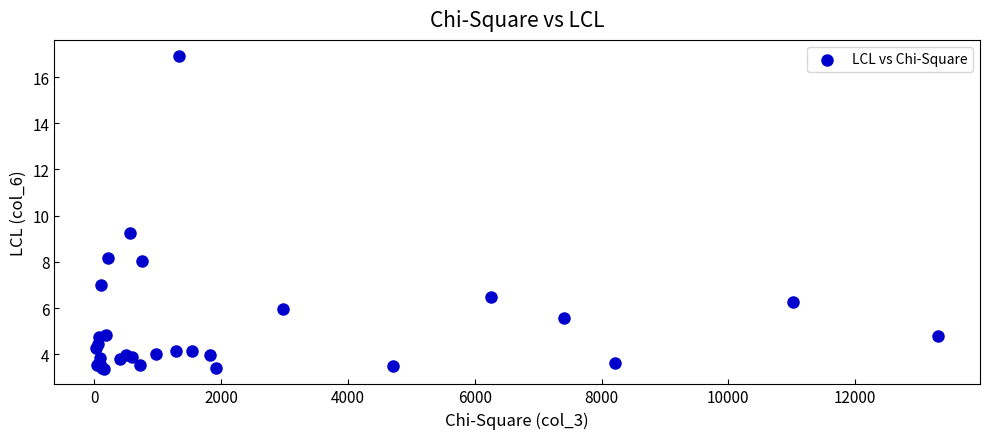

What Y value in the scatter plot is closest to 10?

9.3